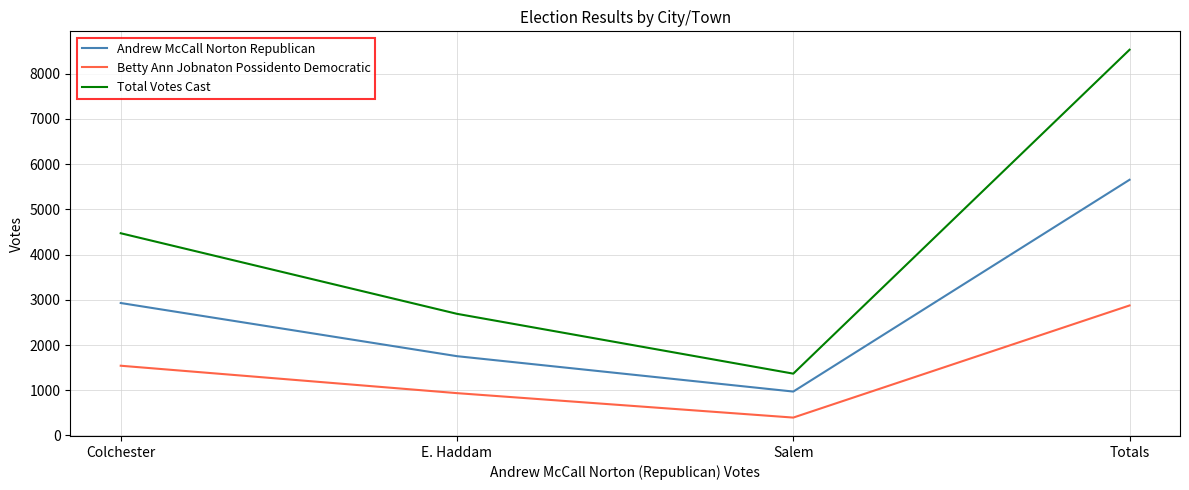

What is the spread (max minus min) of values at Salem?

971